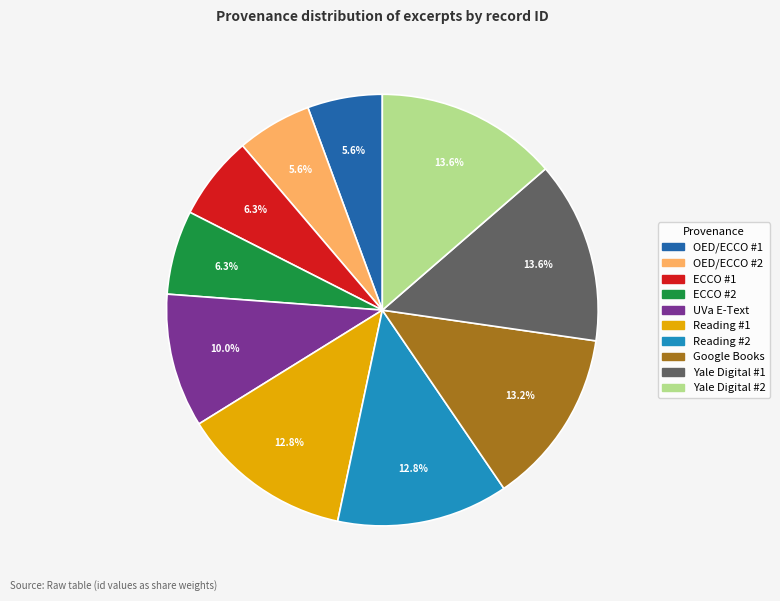

Does any single category account for the majority?

No